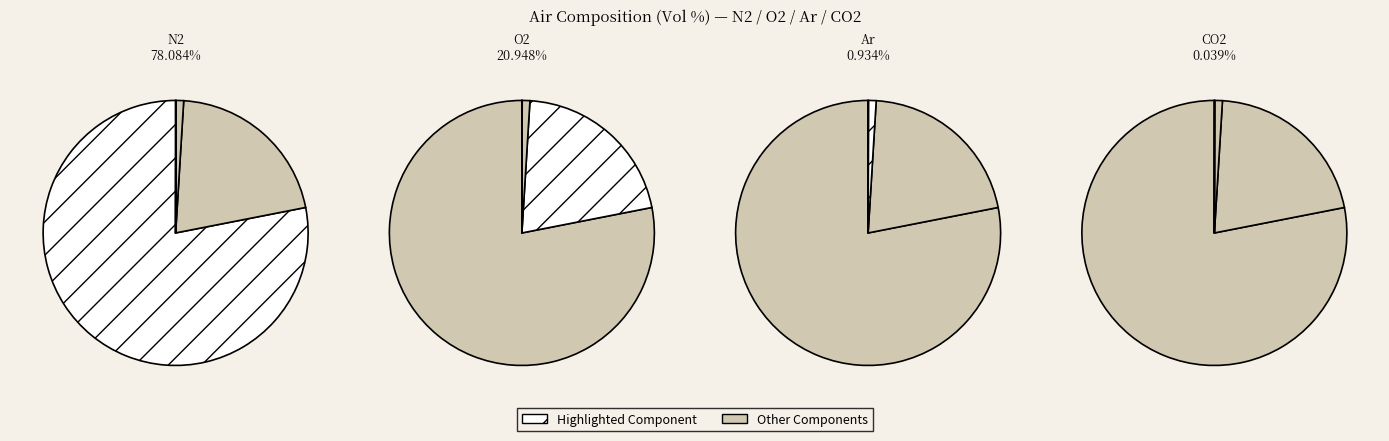

Which has a higher value, Ar or CO2?

Ar